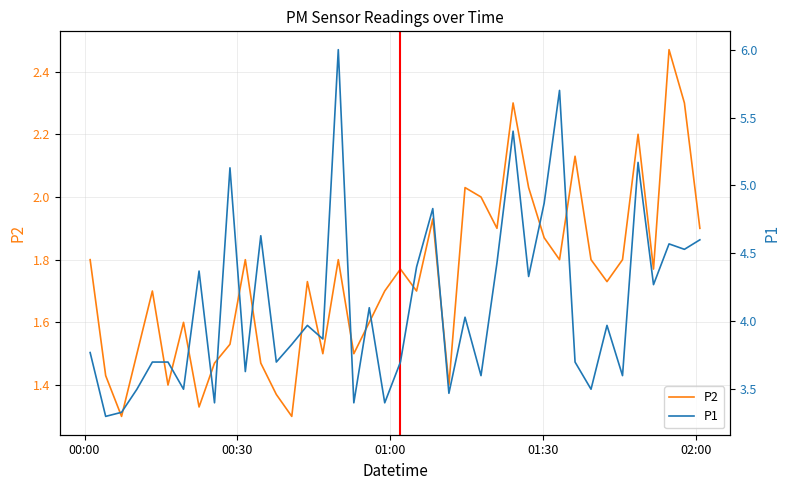

Rank the series by their maximum value, from lowest to highest.

P2, P1